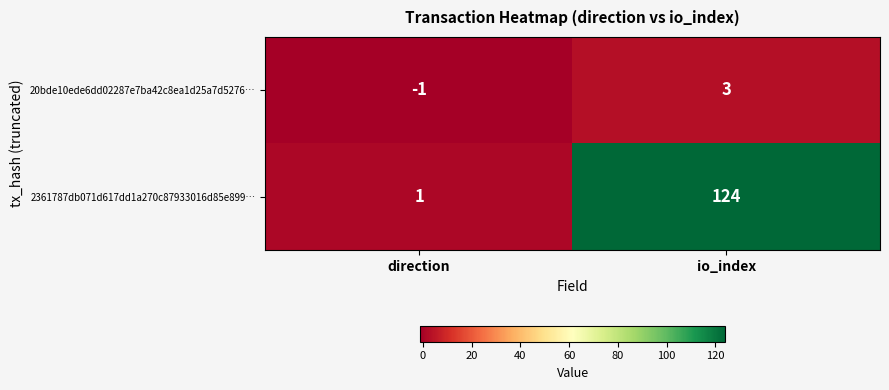

Reading right to left, extract all data points from this chart.

20bde10ede6dd02287e7ba42c8ea1d25a7d5276…: 3	-1
2361787db071d617dd1a270c87933016d85e899…: 124	1